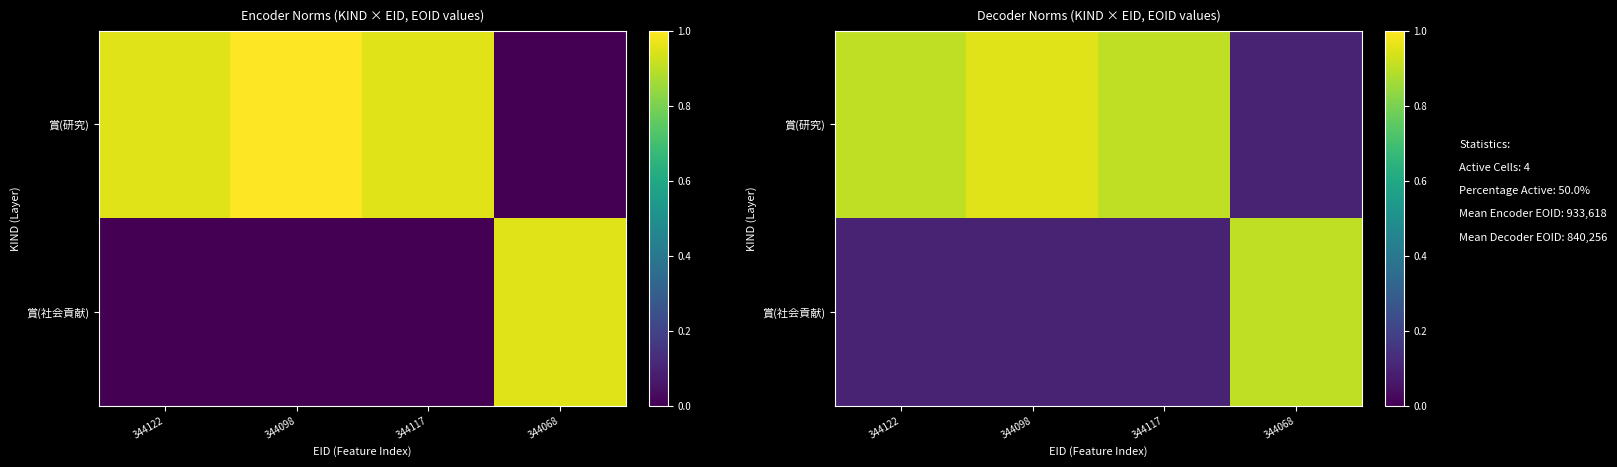

What is the smallest value displayed?

0.1